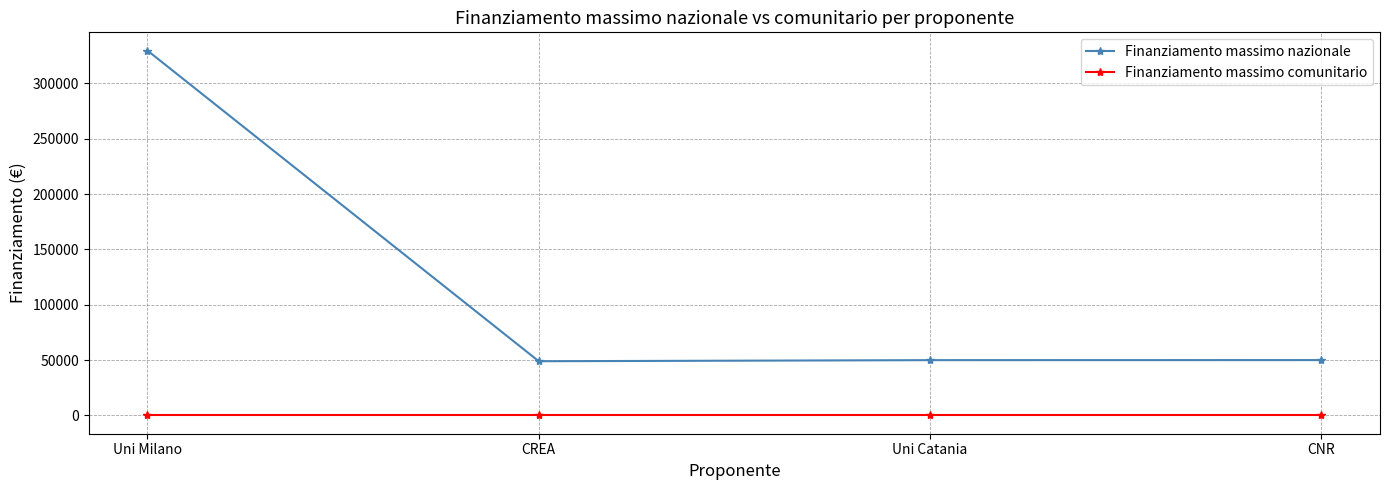

Which series has the largest total across all categories?

Finanziamento massimo nazionale